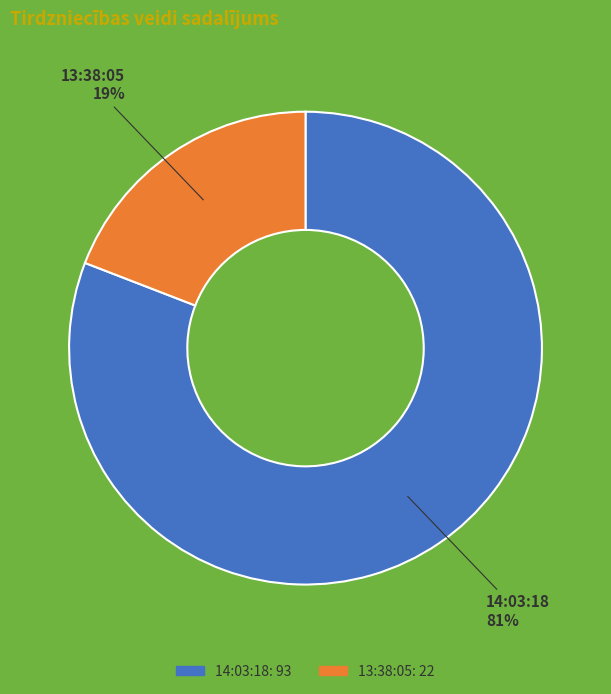

What percentage is the 14:03:18 slice, to the nearest percent?

81%